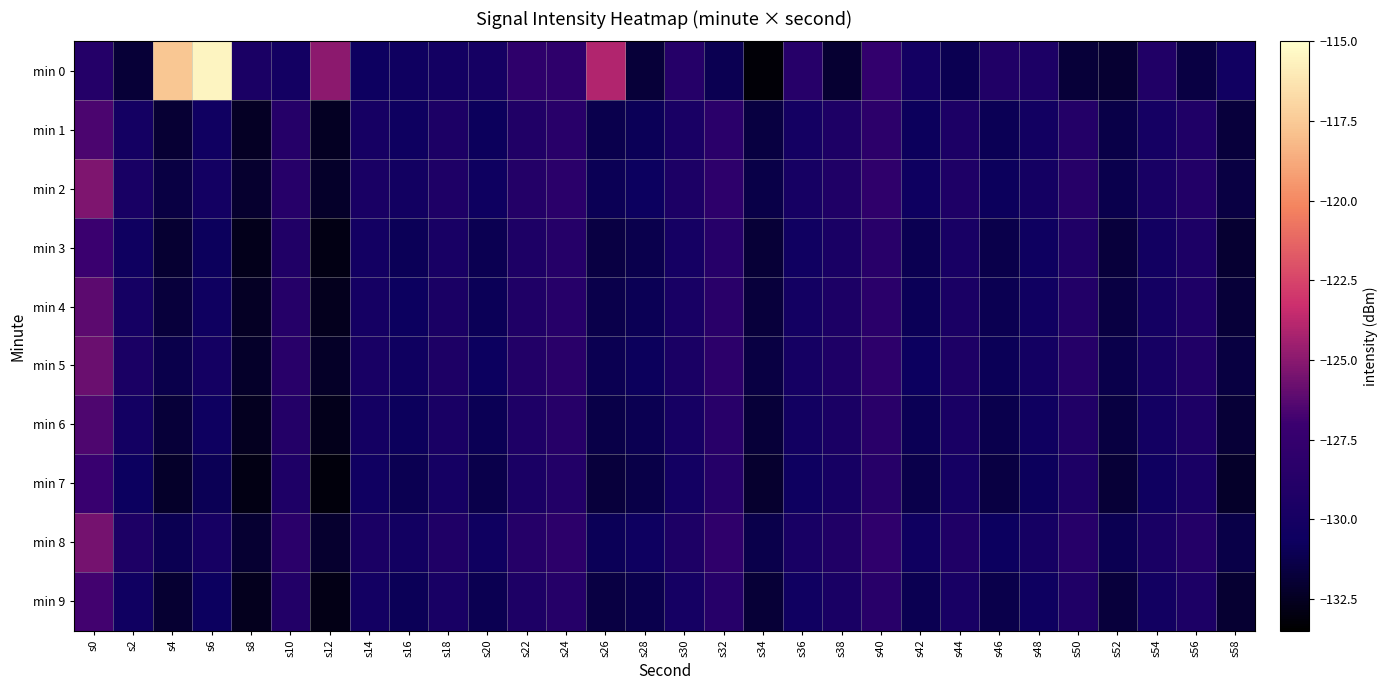

Reading left to right, list all the values displayed in this chart.

min 0: s0=-128.8	s2=-131.9	s4=-117.6	s6=-115.5	s8=-129.6	s10=-130.2	s12=-125.0	s14=-130.6	s16=-130.5	s18=-130.1	s20=-130.0	s22=-128.1	s24=-128.1	s26=-124.0	s28=-131.8	s30=-128.8	s32=-131.1	s34=-133.2	s36=-128.7	s38=-132.0	s40=-127.7	s42=-130.2	s44=-131.1	s46=-129.1	s48=-129.5	s50=-131.8	s52=-132.0	s54=-129.2	s56=-131.5	s58=-130.3
min 1: s0=-126.6	s2=-130.1	s4=-131.9	s6=-130.4	s8=-132.4	s10=-128.8	s12=-132.5	s14=-129.9	s16=-130.5	s18=-129.5	s20=-130.8	s22=-129.1	s24=-128.5	s26=-131.2	s28=-130.9	s30=-129.7	s32=-128.3	s34=-131.6	s36=-130.1	s38=-129.4	s40=-128.2	s42=-130.8	s44=-129.5	s46=-131.0	s48=-130.3	s50=-128.9	s52=-131.4	s54=-130.0	s56=-129.2	s58=-131.7
min 2: s0=-125.3	s2=-129.8	s4=-131.5	s6=-130.2	s8=-132.1	s10=-128.6	s12=-132.2	s14=-129.7	s16=-130.3	s18=-129.3	s20=-130.6	s22=-128.9	s24=-128.3	s26=-131.0	s28=-130.7	s30=-129.5	s32=-128.1	s34=-131.4	s36=-129.9	s38=-129.2	s40=-128.0	s42=-130.6	s44=-129.3	s46=-130.8	s48=-130.1	s50=-128.7	s52=-131.2	s54=-129.8	s56=-129.0	s58=-131.5
min 3: s0=-127.0	s2=-130.5	s4=-132.0	s6=-130.8	s8=-132.7	s10=-129.1	s12=-132.9	s14=-130.2	s16=-130.9	s18=-129.8	s20=-131.1	s22=-129.4	s24=-128.8	s26=-131.5	s28=-131.2	s30=-130.0	s32=-128.6	s34=-131.9	s36=-130.4	s38=-129.7	s40=-128.5	s42=-131.1	s44=-129.8	s46=-131.3	s48=-130.6	s50=-129.2	s52=-131.7	s54=-130.3	s56=-129.5	s58=-132.0
min 4: s0=-126.2	s2=-130.0	s4=-131.7	s6=-130.5	s8=-132.4	s10=-128.8	s12=-132.6	s14=-130.0	s16=-130.7	s18=-129.6	s20=-130.9	s22=-129.2	s24=-128.6	s26=-131.3	s28=-131.0	s30=-129.8	s32=-128.4	s34=-131.7	s36=-130.2	s38=-129.5	s40=-128.3	s42=-130.9	s44=-129.6	s46=-131.1	s48=-130.4	s50=-129.0	s52=-131.5	s54=-130.1	s56=-129.3	s58=-131.8
min 5: s0=-125.8	s2=-129.6	s4=-131.3	s6=-130.1	s8=-132.2	s10=-128.5	s12=-132.3	s14=-129.8	s16=-130.5	s18=-129.4	s20=-130.7	s22=-129.0	s24=-128.4	s26=-131.1	s28=-130.8	s30=-129.6	s32=-128.2	s34=-131.5	s36=-130.0	s38=-129.3	s40=-128.1	s42=-130.7	s44=-129.4	s46=-130.9	s48=-130.2	s50=-128.8	s52=-131.3	s54=-129.9	s56=-129.1	s58=-131.6
min 6: s0=-126.5	s2=-130.2	s4=-131.8	s6=-130.6	s8=-132.5	s10=-128.9	s12=-132.7	s14=-130.1	s16=-130.8	s18=-129.7	s20=-131.0	s22=-129.3	s24=-128.7	s26=-131.4	s28=-131.1	s30=-129.9	s32=-128.5	s34=-131.8	s36=-130.3	s38=-129.6	s40=-128.4	s42=-131.0	s44=-129.7	s46=-131.2	s48=-130.5	s50=-129.1	s52=-131.6	s54=-130.2	s56=-129.4	s58=-131.9
min 7: s0=-127.2	s2=-130.7	s4=-132.2	s6=-131.0	s8=-132.9	s10=-129.3	s12=-133.1	s14=-130.4	s16=-131.1	s18=-130.0	s20=-131.3	s22=-129.6	s24=-129.0	s26=-131.7	s28=-131.4	s30=-130.2	s32=-128.8	s34=-132.1	s36=-130.6	s38=-129.9	s40=-128.7	s42=-131.3	s44=-130.0	s46=-131.5	s48=-130.8	s50=-129.4	s52=-131.9	s54=-130.5	s56=-129.7	s58=-132.2
min 8: s0=-125.5	s2=-129.4	s4=-131.1	s6=-129.9	s8=-132.0	s10=-128.3	s12=-132.1	s14=-129.6	s16=-130.3	s18=-129.2	s20=-130.5	s22=-128.8	s24=-128.2	s26=-130.9	s28=-130.6	s30=-129.4	s32=-128.0	s34=-131.3	s36=-129.8	s38=-129.1	s40=-127.9	s42=-130.5	s44=-129.2	s46=-130.7	s48=-130.0	s50=-128.6	s52=-131.1	s54=-129.7	s56=-128.9	s58=-131.4
min 9: s0=-126.8	s2=-130.4	s4=-132.0	s6=-130.7	s8=-132.6	s10=-129.0	s12=-132.8	s14=-130.2	s16=-130.9	s18=-129.8	s20=-131.1	s22=-129.4	s24=-128.8	s26=-131.5	s28=-131.2	s30=-130.0	s32=-128.6	s34=-131.9	s36=-130.4	s38=-129.7	s40=-128.5	s42=-131.1	s44=-129.8	s46=-131.3	s48=-130.6	s50=-129.2	s52=-131.7	s54=-130.3	s56=-129.5	s58=-132.0